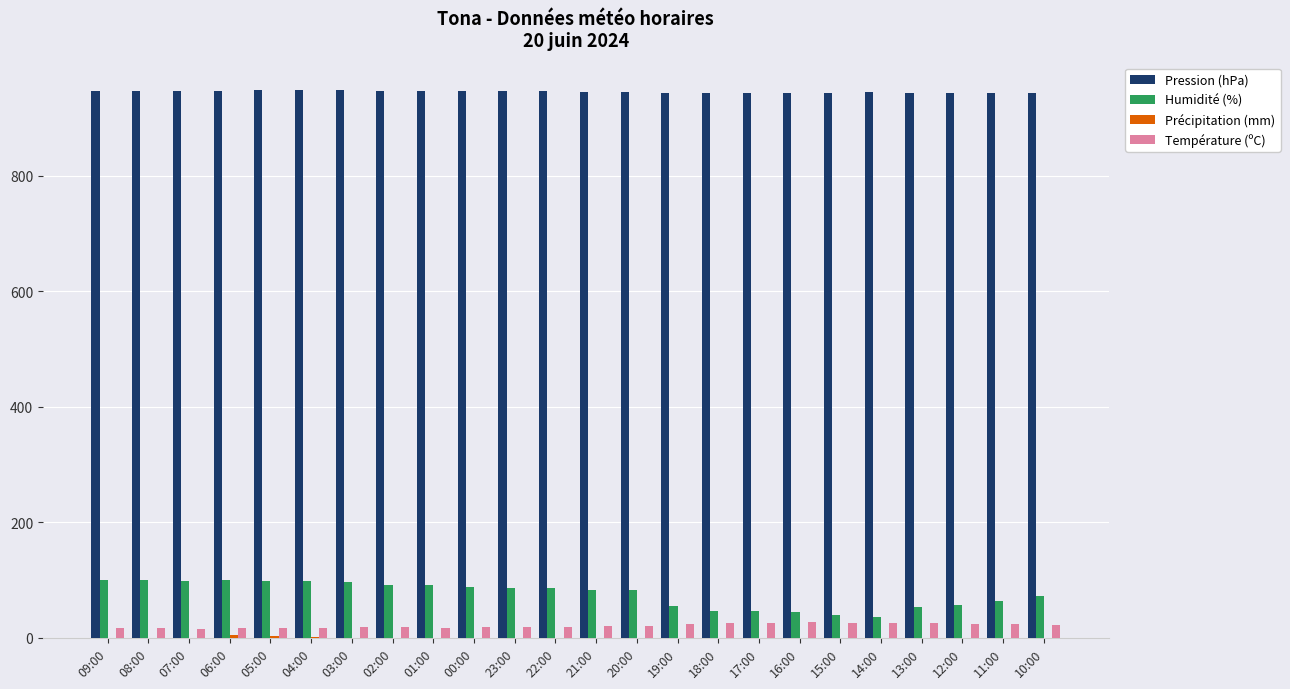

True or false: Pression (hPa) has a value of 947.3 at 02:00.

True